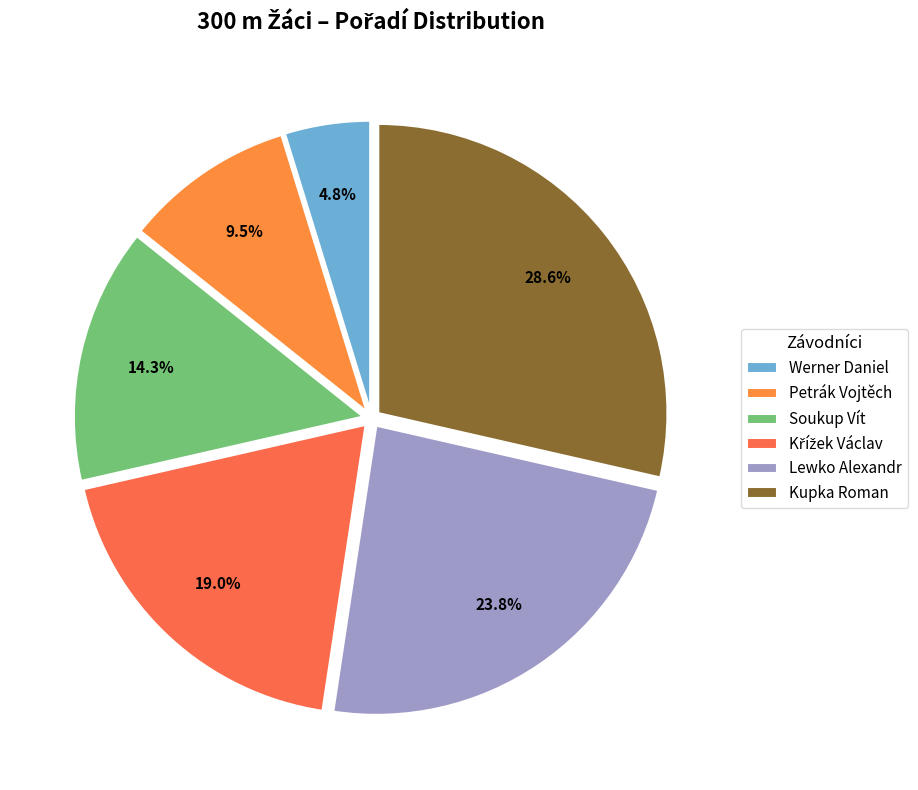

What is the smallest slice in the pie chart?

Werner Daniel